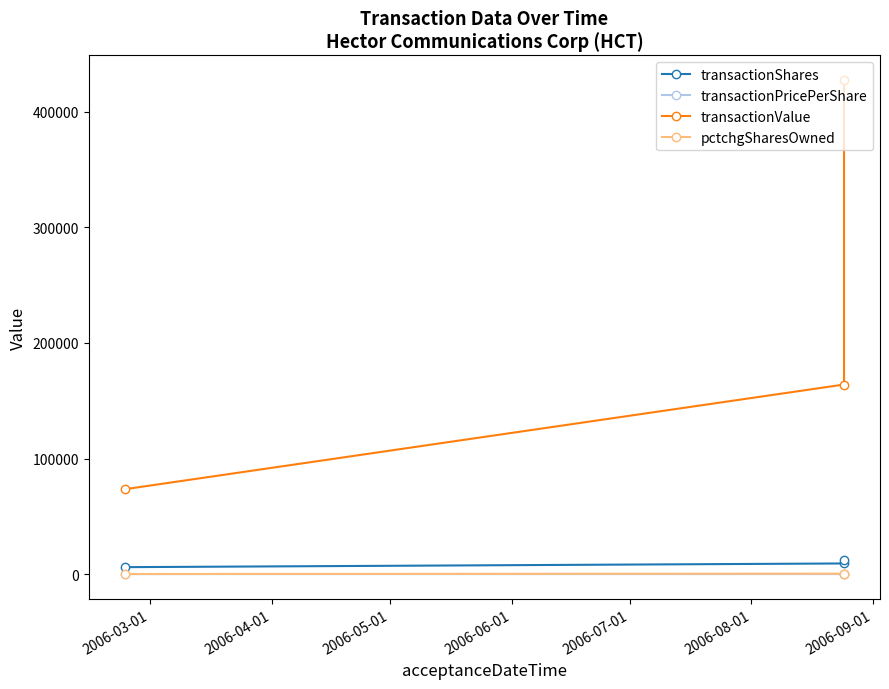

What is the difference between the transactionValue values at 2006-04-01 and 2006-03-01?

90608.0